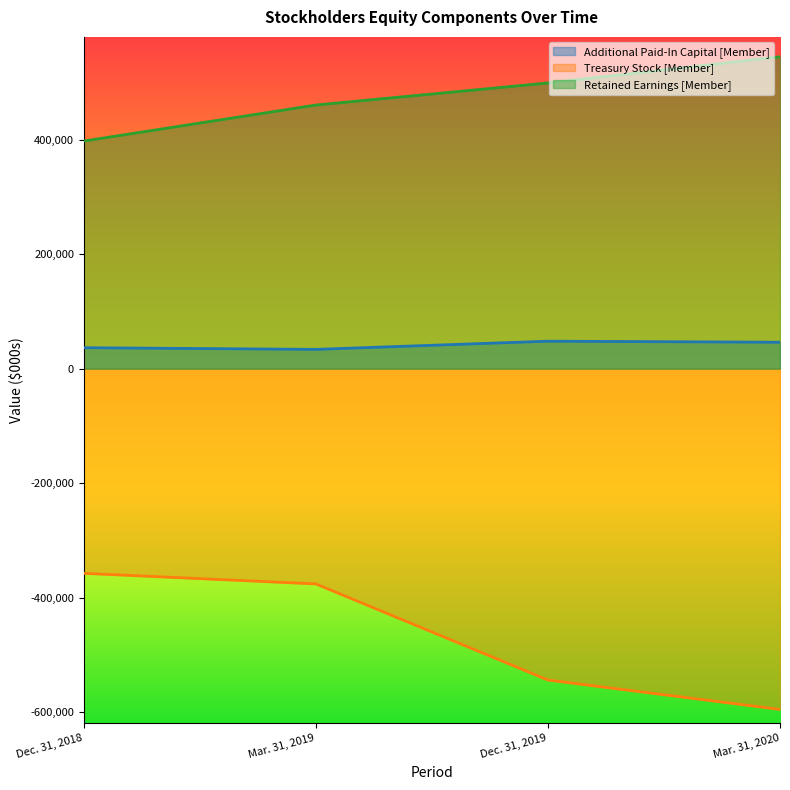

What is the spread (max minus min) of values at Mar. 31, 2020?

1140782